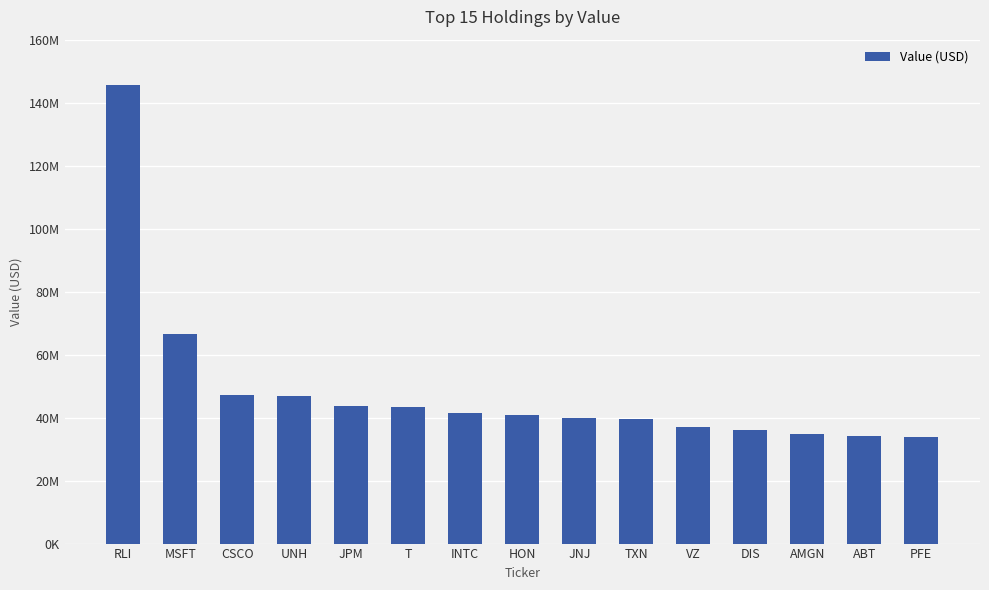

Are the bars horizontal?

No